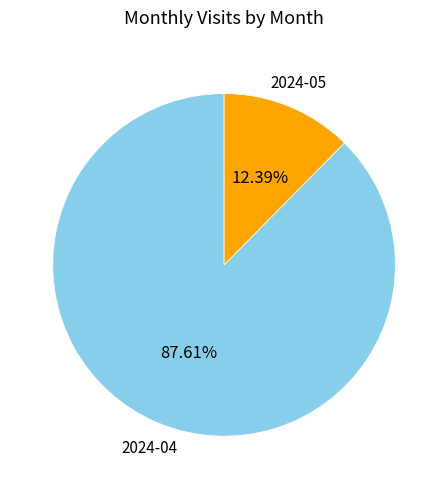

Rank the categories by value from lowest to highest.

2024-05, 2024-04